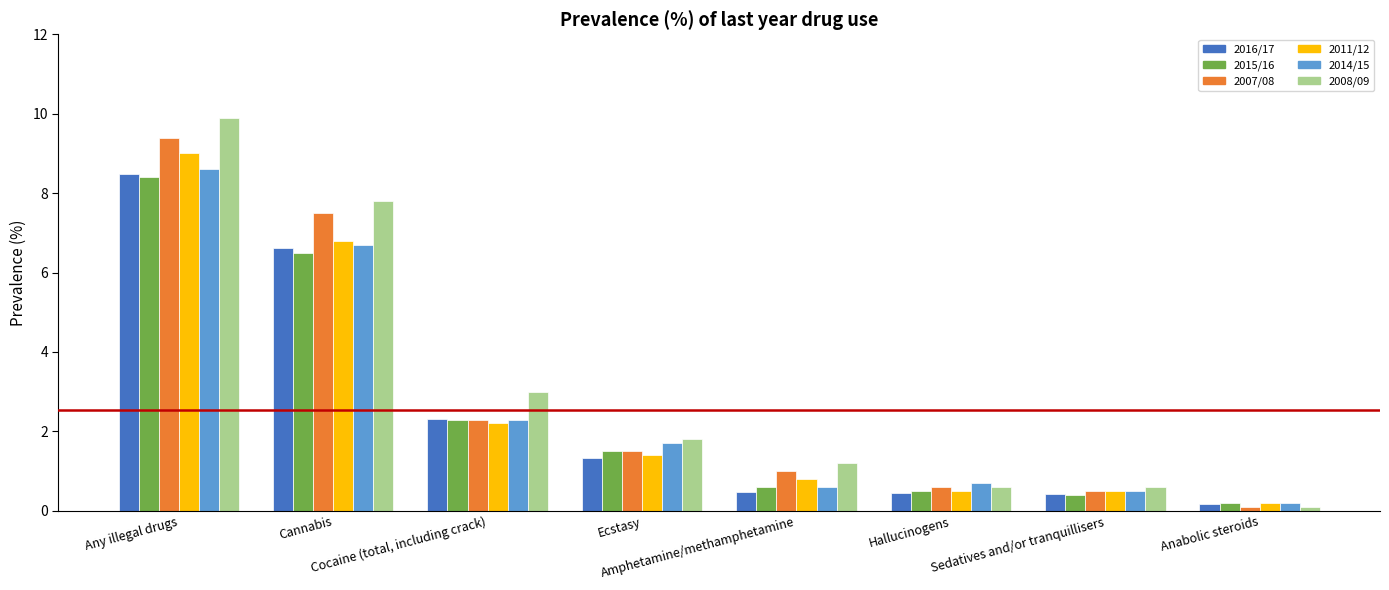

What is the value of the 2011/12 bar at the 2nd from the left?

6.8